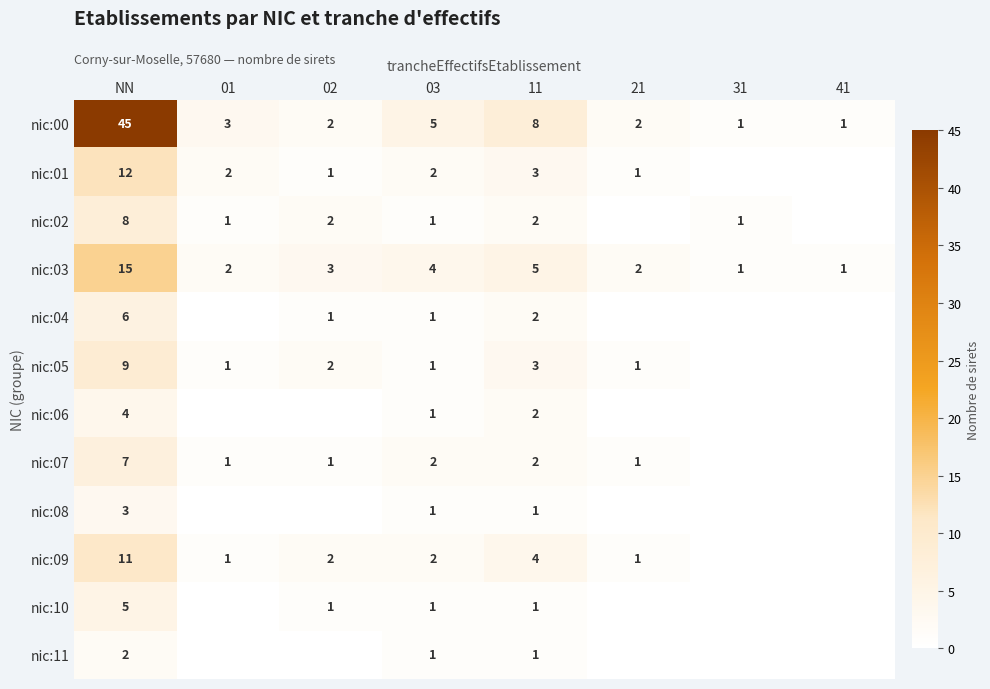

The value of nic:02 at NN is 4. True or false?

False